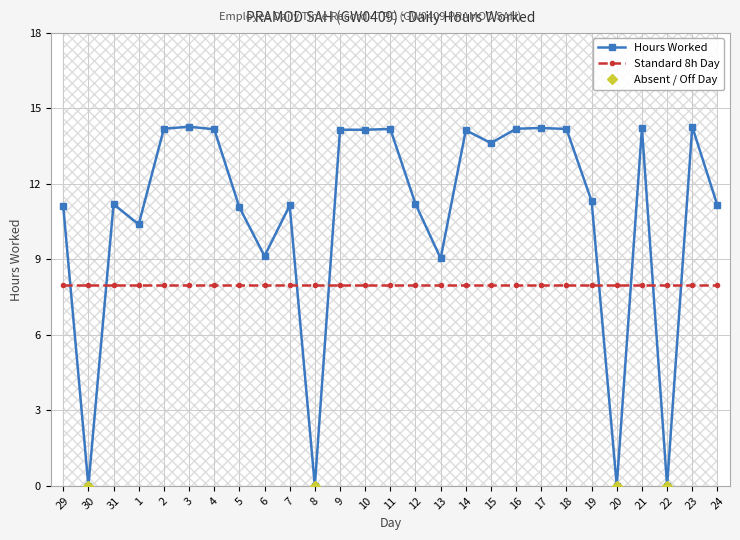

What is the change in value from 31 to 16?

+3.0